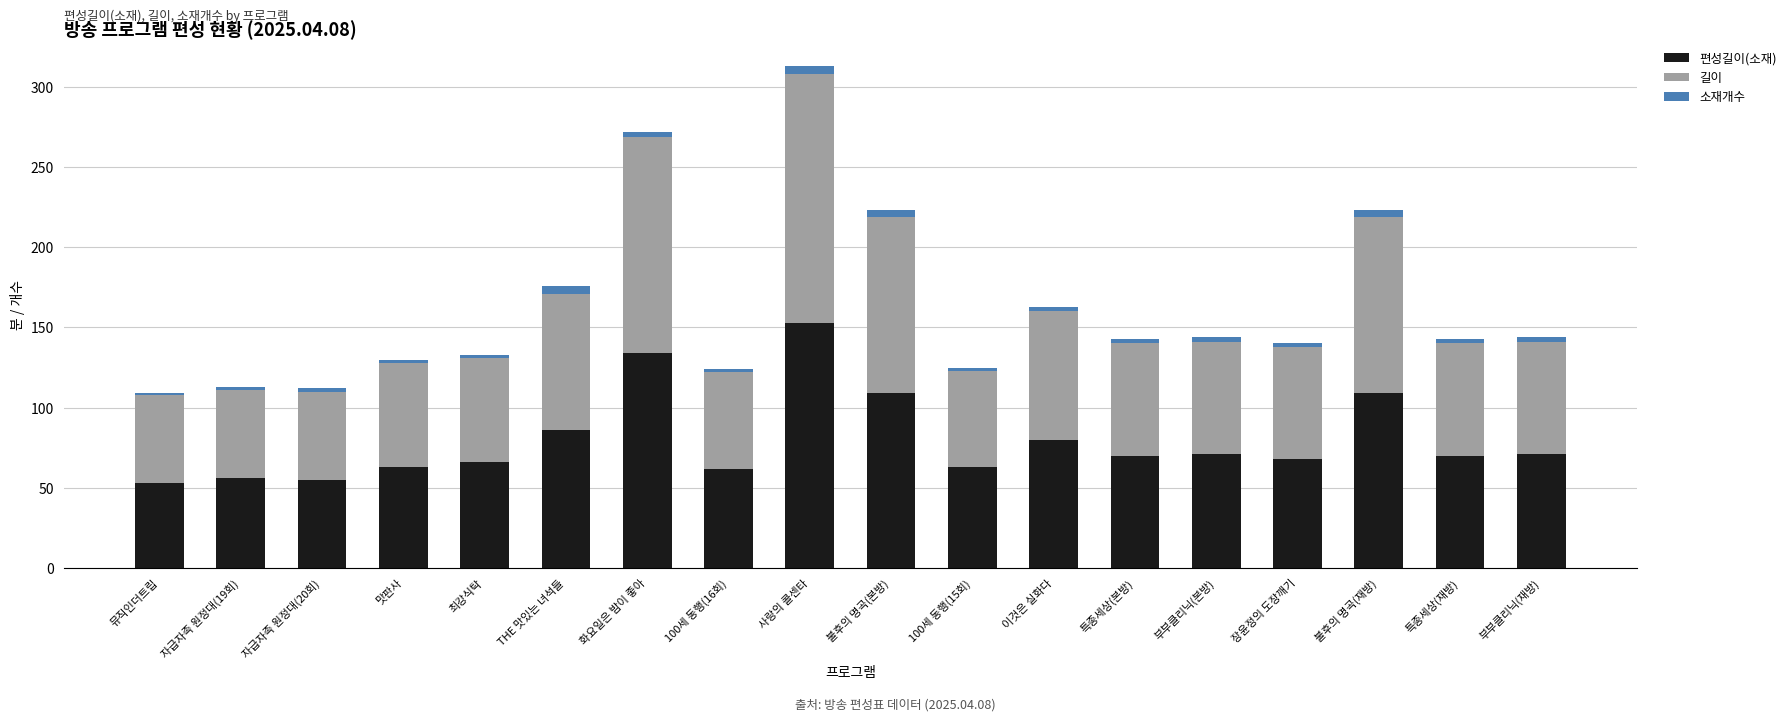

At which category is the sum across all series the highest?

사랑의 콜센타